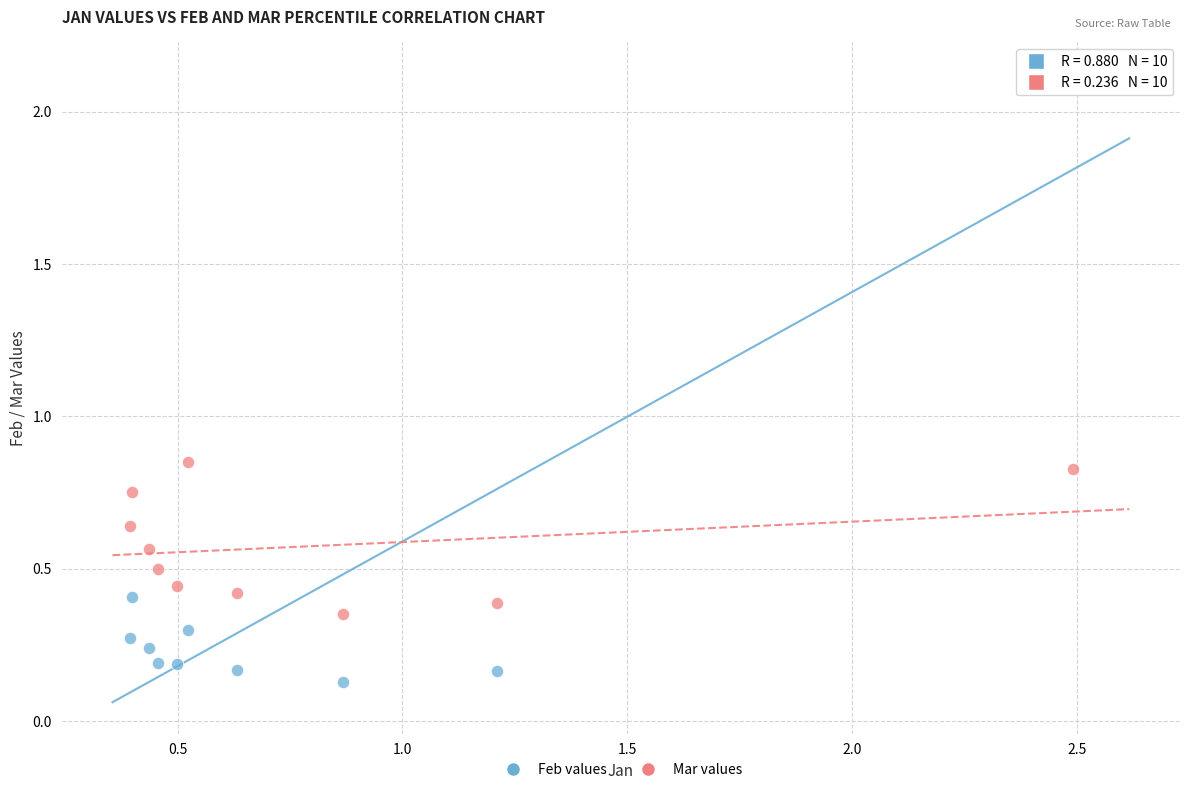

Across all data points, what is the range of Y values (max minus min)?

2.0